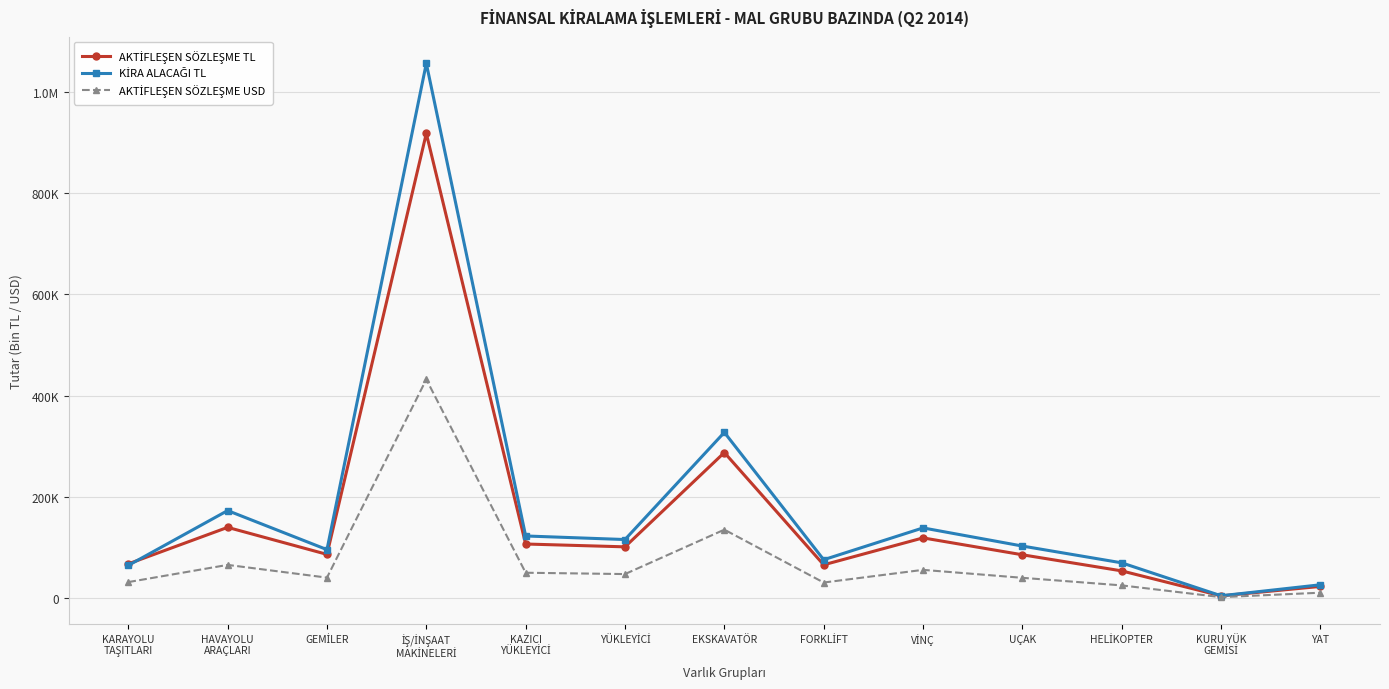

Does the chart have visible grid lines?

Yes